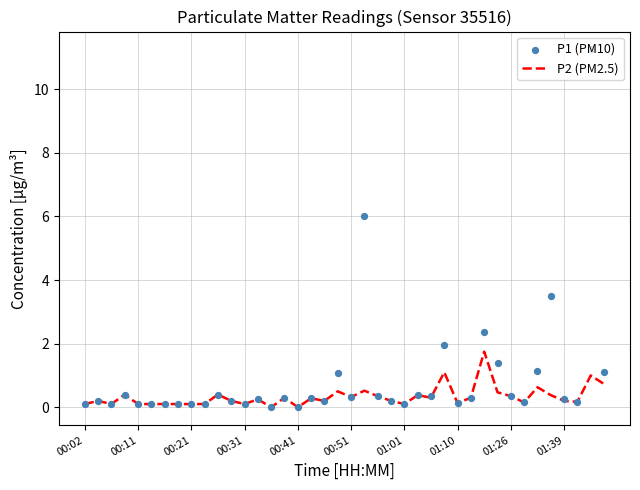

Which series has the widest spread of Y values?

P1 (PM10)